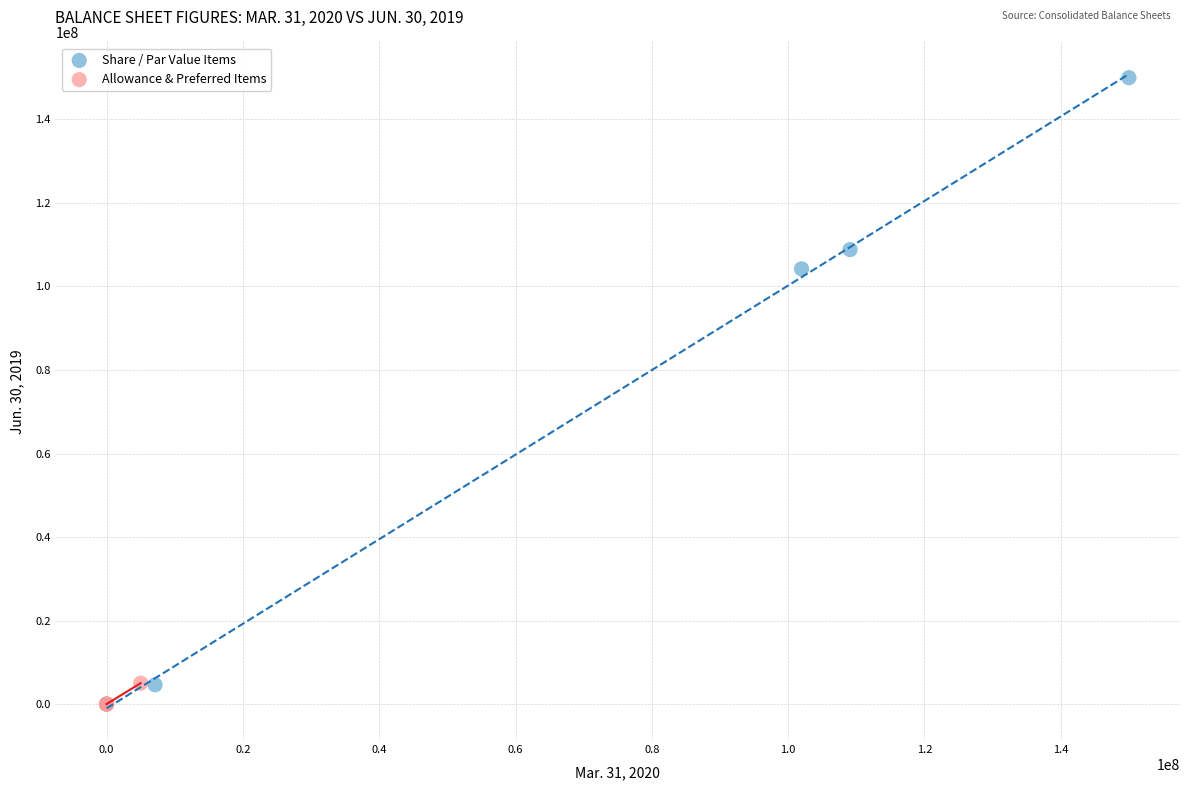

Which series contains the highest Y value?

Share / Par Value Items